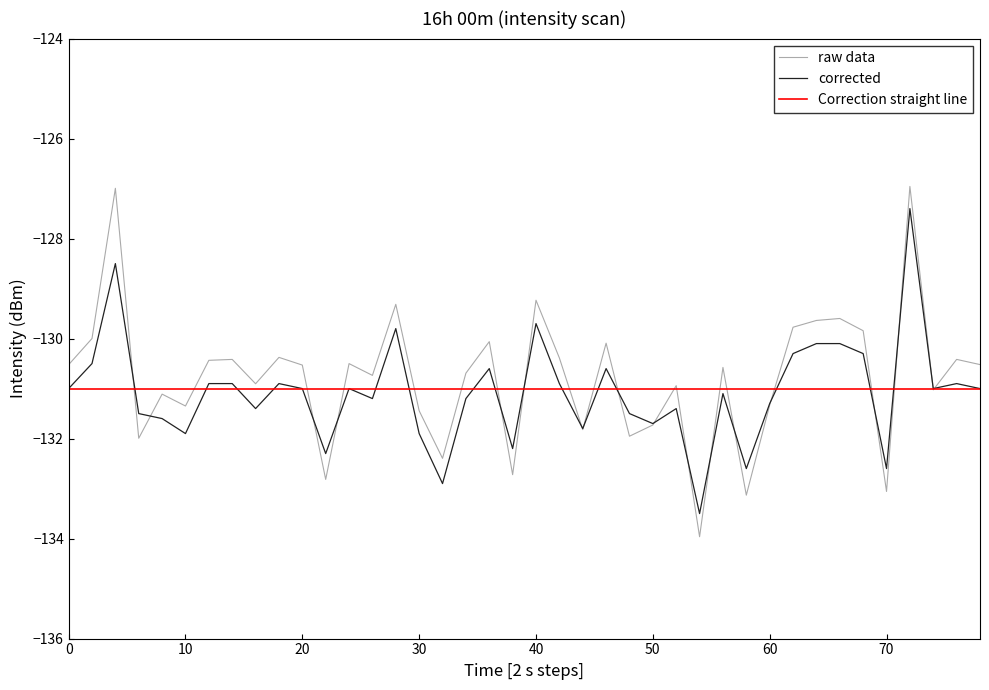

Which series has the widest spread of values?

raw data